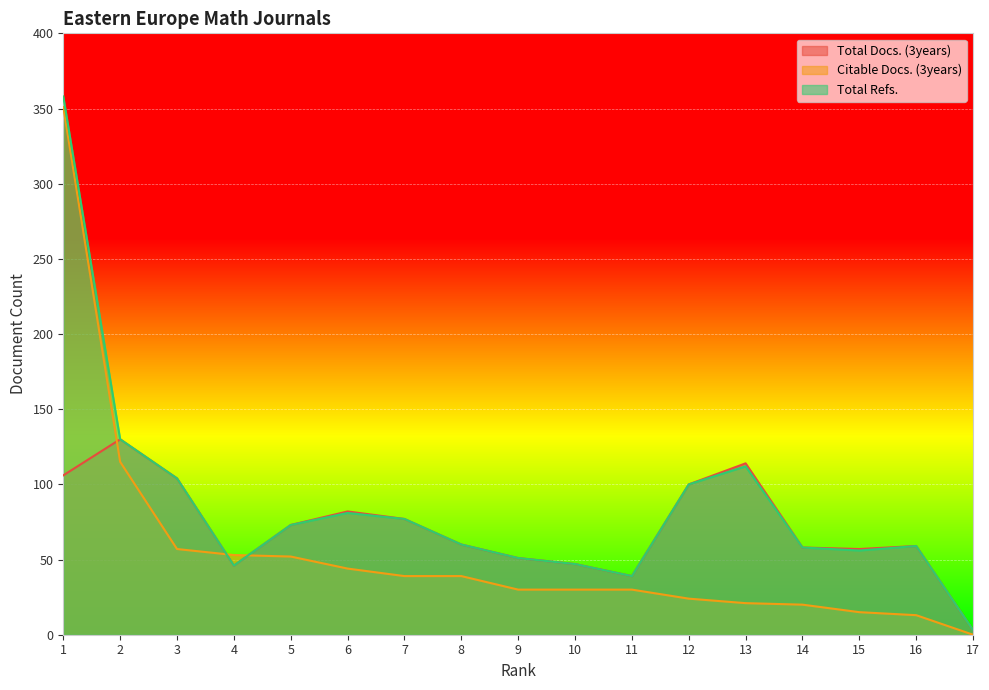

Is it true that Total Docs. (3years) equals 114 at 13?

True